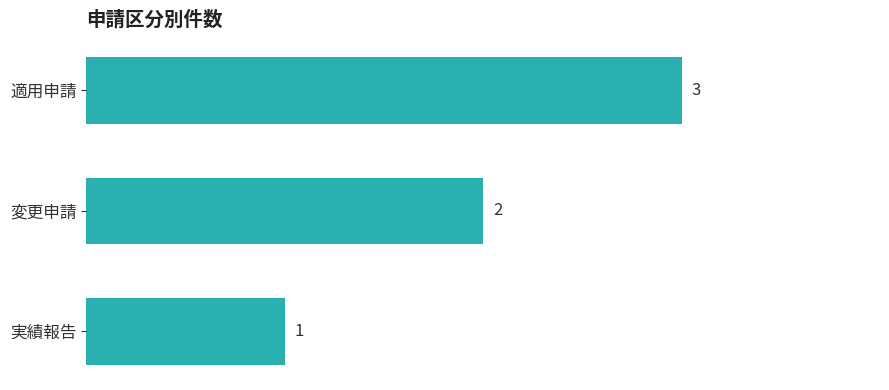

What is the maximum value shown in the chart?

3